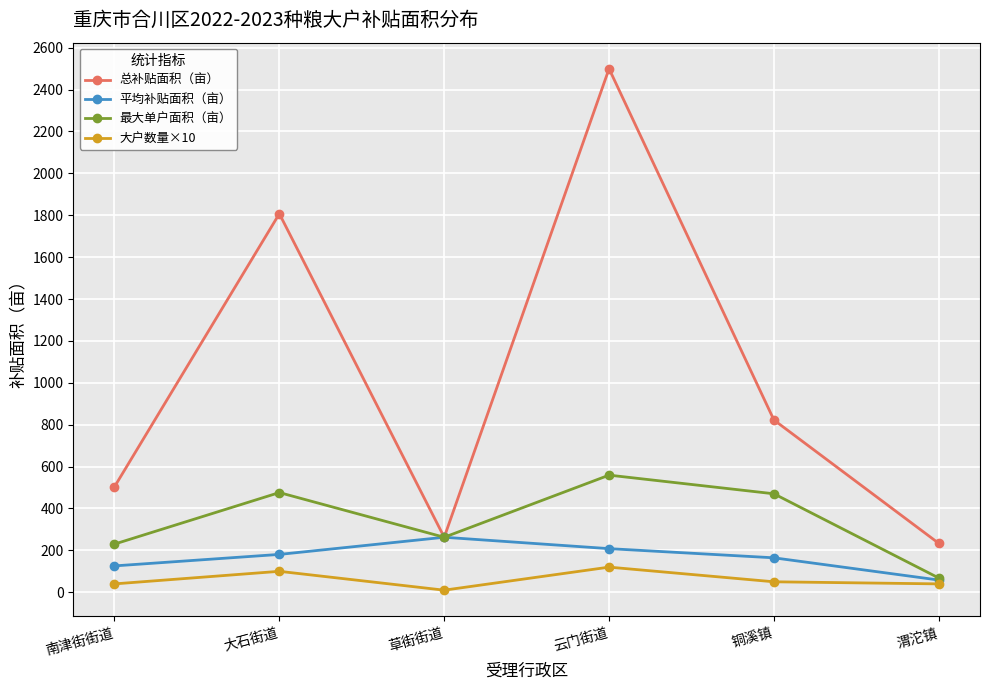

How many lines are shown in the chart?

4